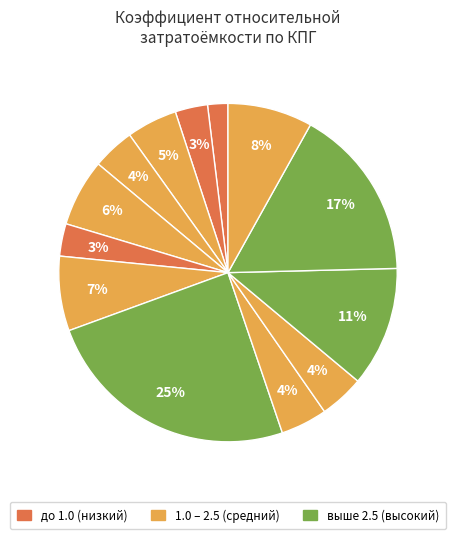

How many segments does this pie chart have?

13